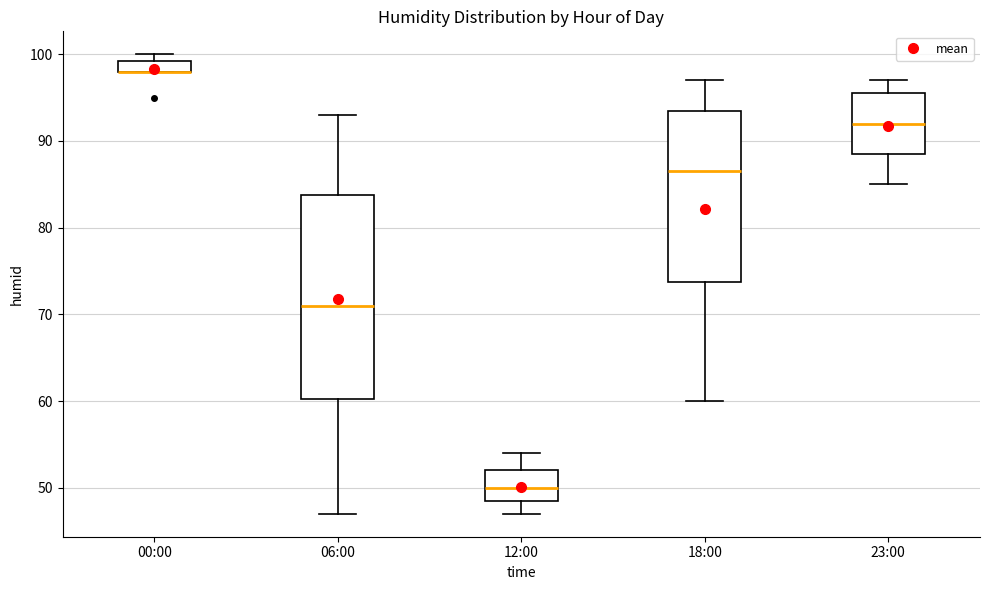

Where does the lower whisker of the box for 06:00 end on the y-axis? The values are not printed on the chart, so give them approximately, as read against the axis.

47